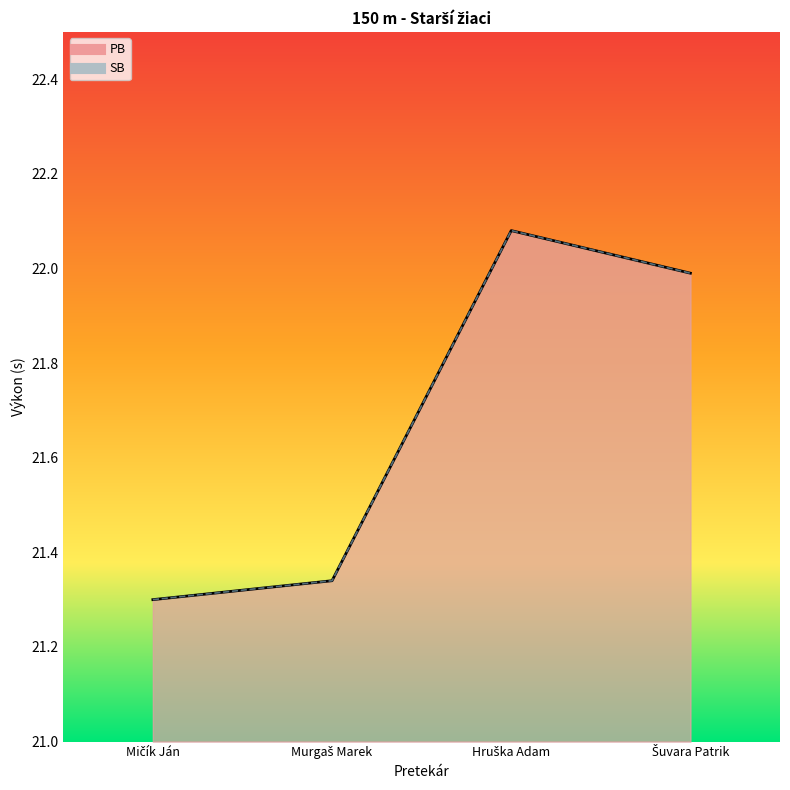

True or false: PB has a value of 10.6 at Šuvara Patrik.

False